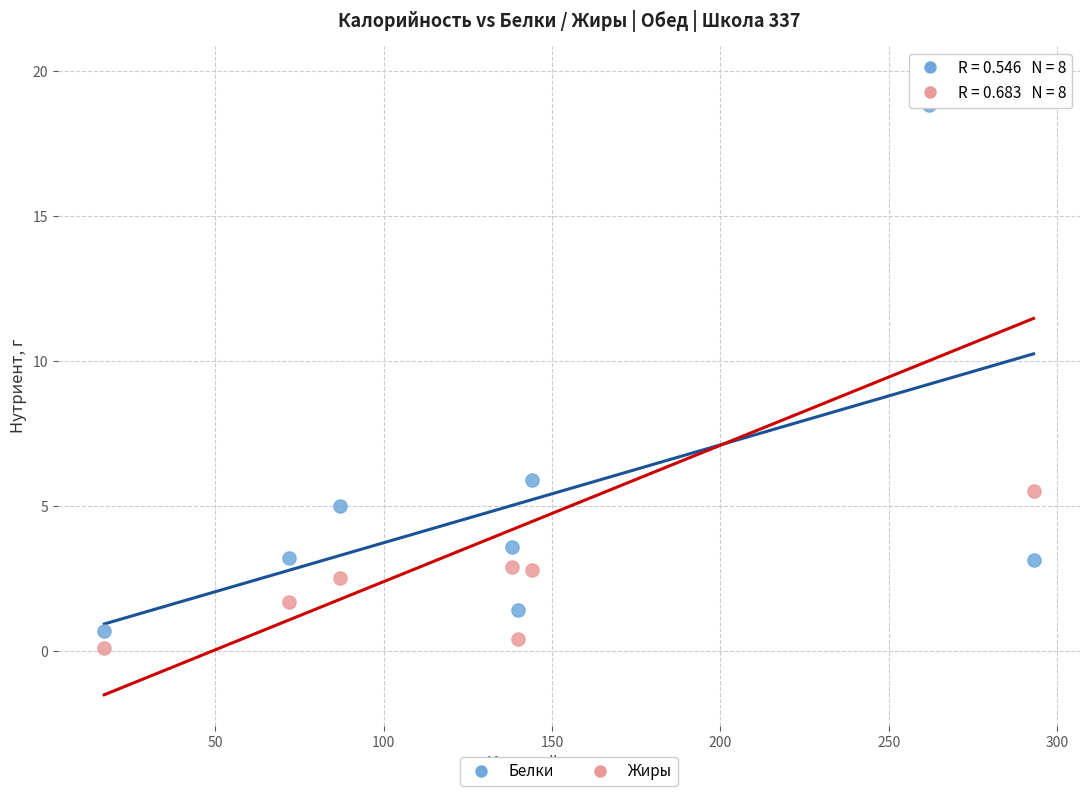

Across all series, what Y value is closest to 9?

5.9